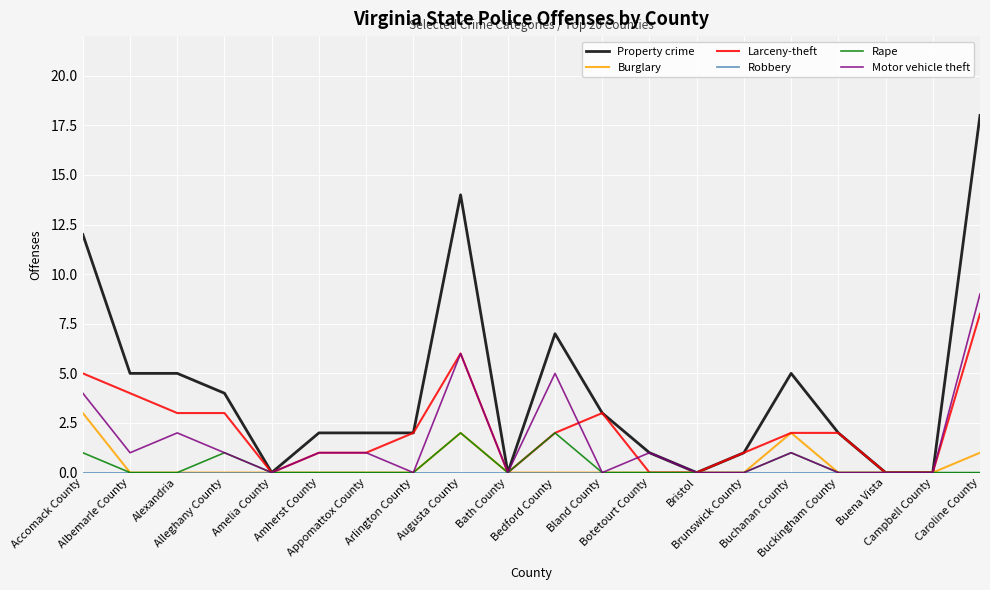

Which series has the widest spread of values?

Property crime